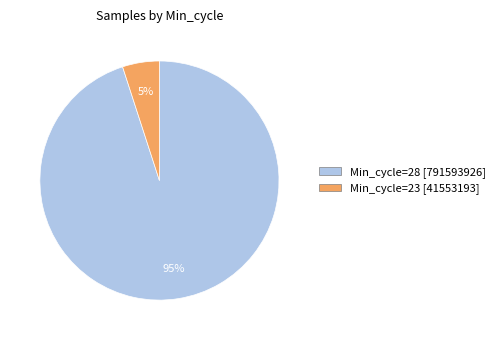

Rank the categories by value from lowest to highest.

Min_cycle=23 [41553193], Min_cycle=28 [791593926]